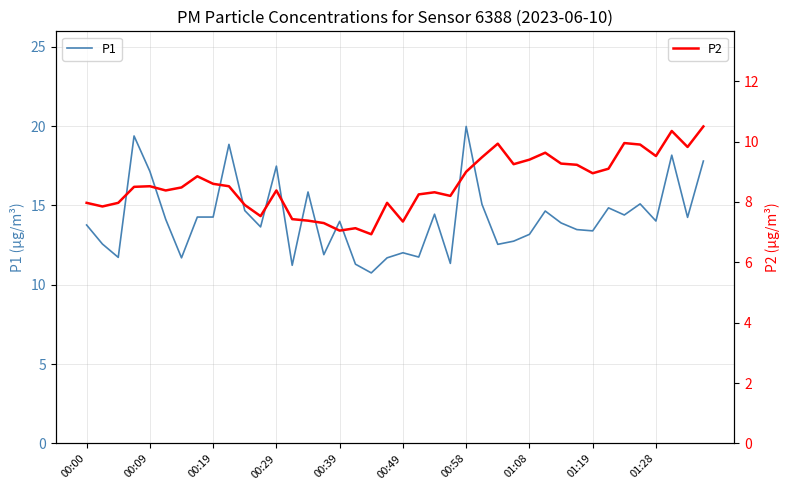

Rank the series at 23 from lowest to highest value.

P2, P1